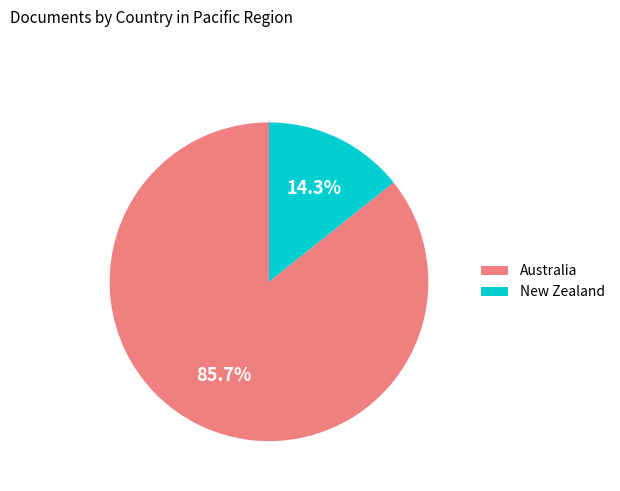

To the nearest percent, what percentage of the pie is New Zealand?

14%